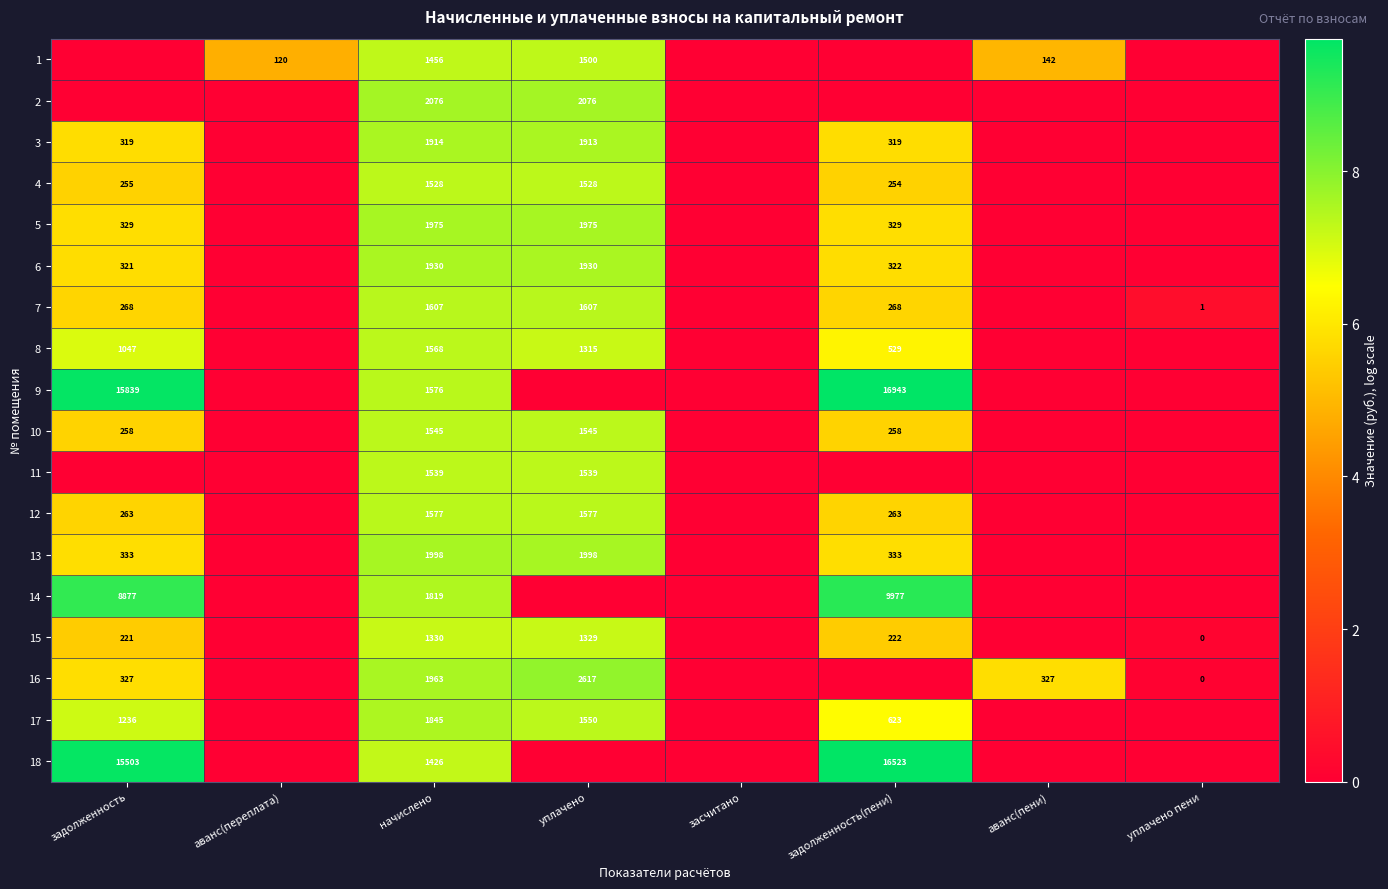

Is it true that 15 equals 2329 at начислено?

False